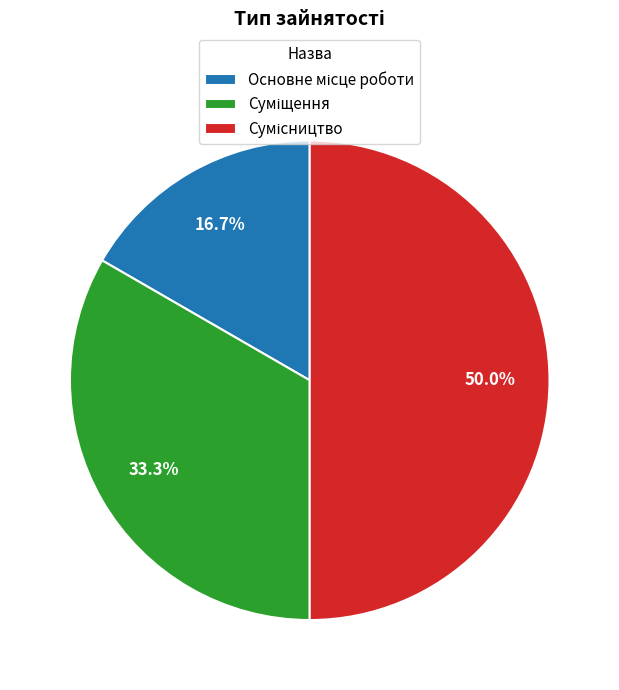

Is it true that Сумісництво is 50% of the pie?

True